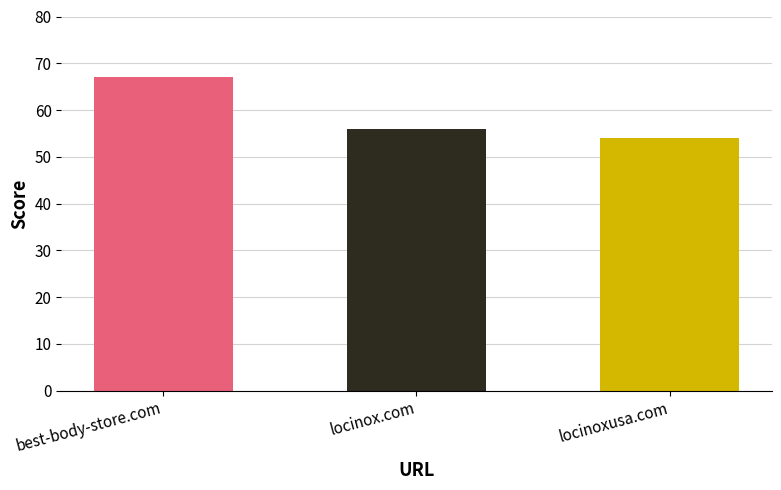

How many series are shown in this chart?

1